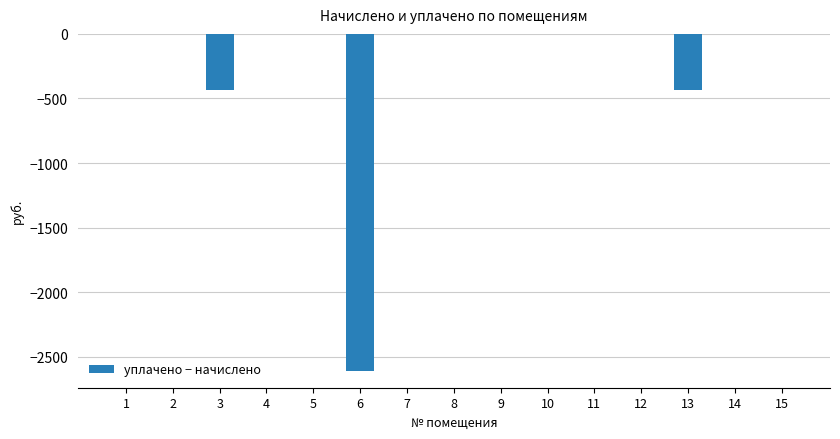

Is it true that the value at 4 is 0.0?

True